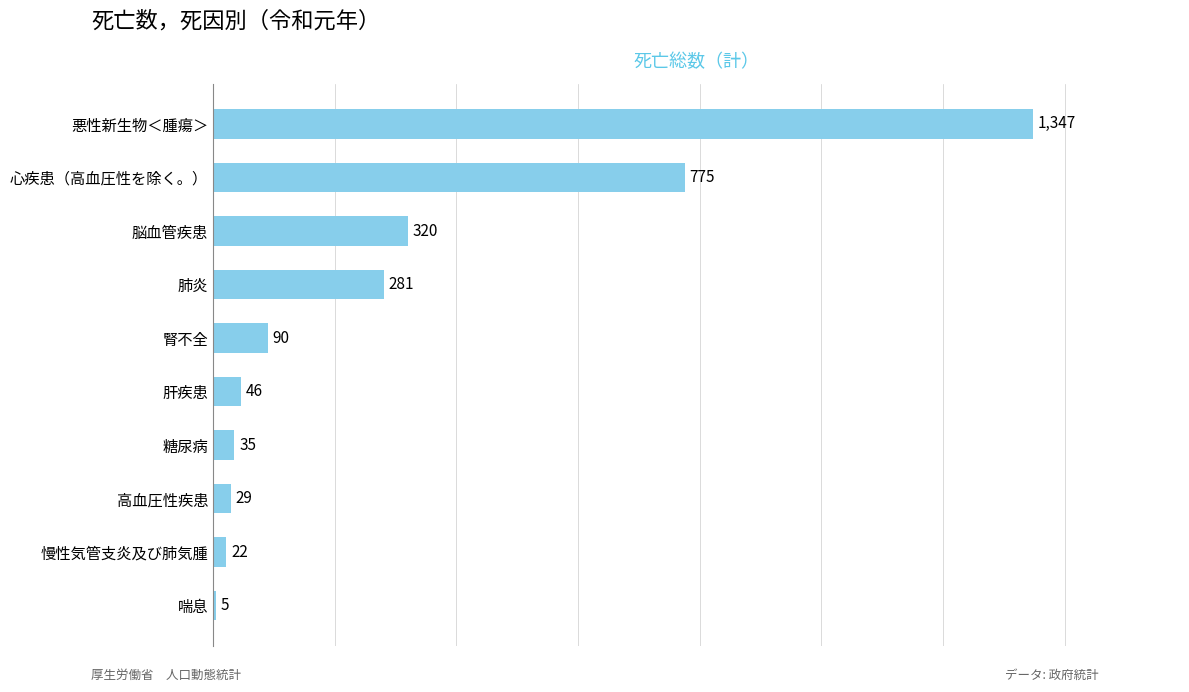

The value at 肝疾患 is 46. True or false?

True